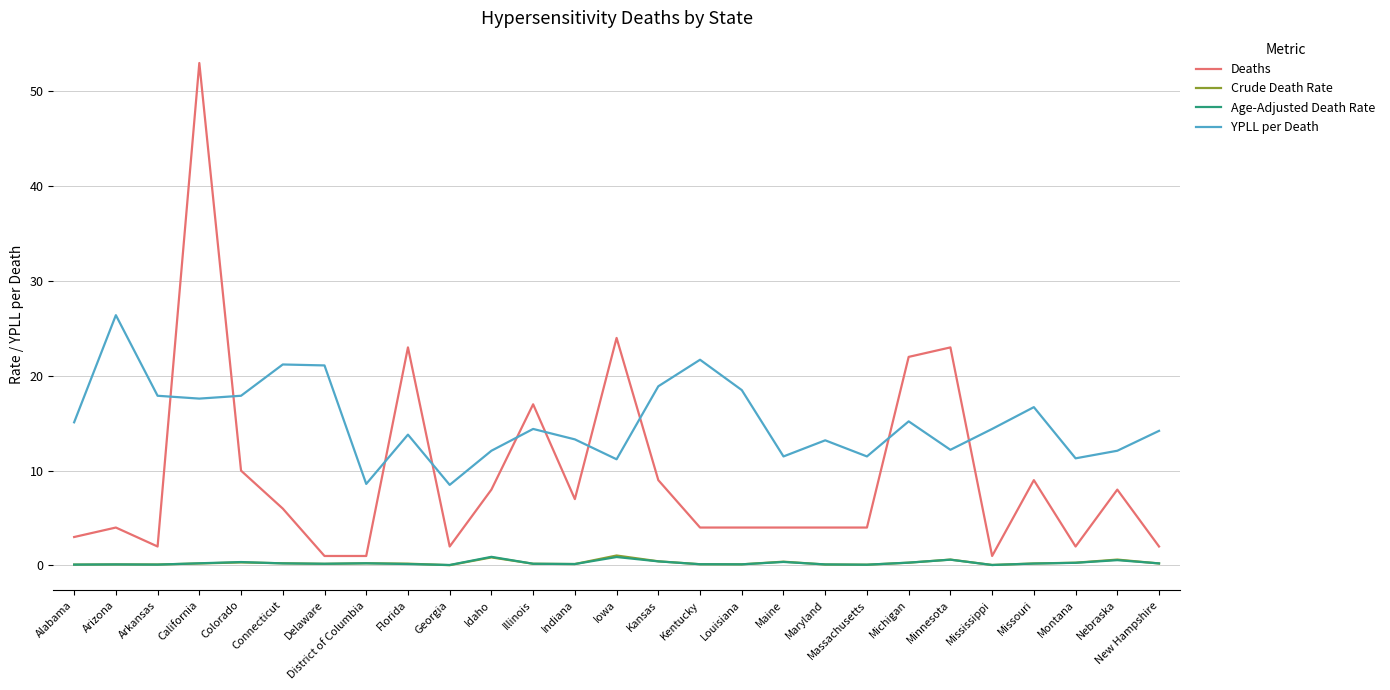

At which category is the sum across all series the highest?

California